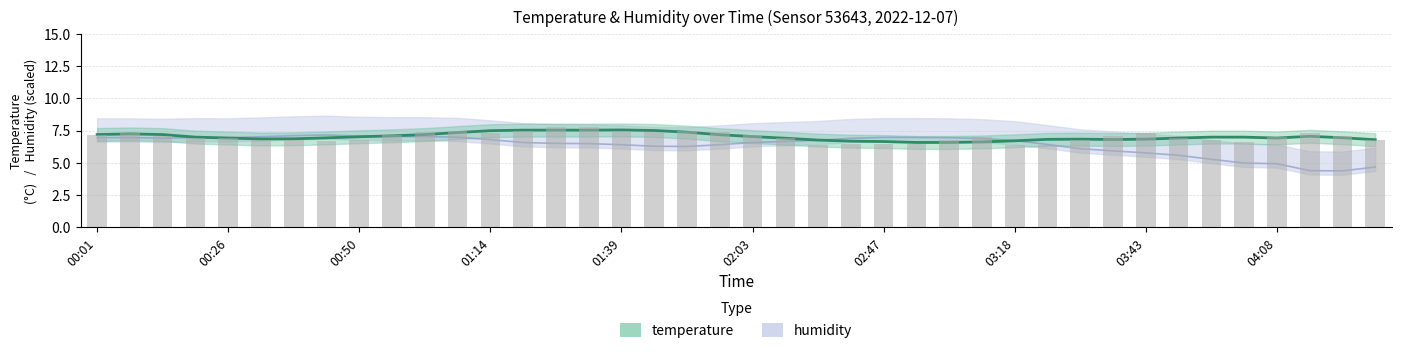

List the labels in order of value, smallest first.

02:35, 03:18, 03:25, 02:41, 02:47, 02:53, 04:01, 00:44, 00:32, 00:38, 00:50, 03:00, 03:31, 03:55, 04:26, 00:20, 00:26, 02:09, 03:49, 03:06, 04:08, 00:14, 03:37, 04:20, 00:01, 00:56, 02:03, 00:07, 01:14, 03:43, 04:14, 01:02, 01:45, 01:57, 01:08, 01:21, 01:39, 01:51, 01:27, 01:33